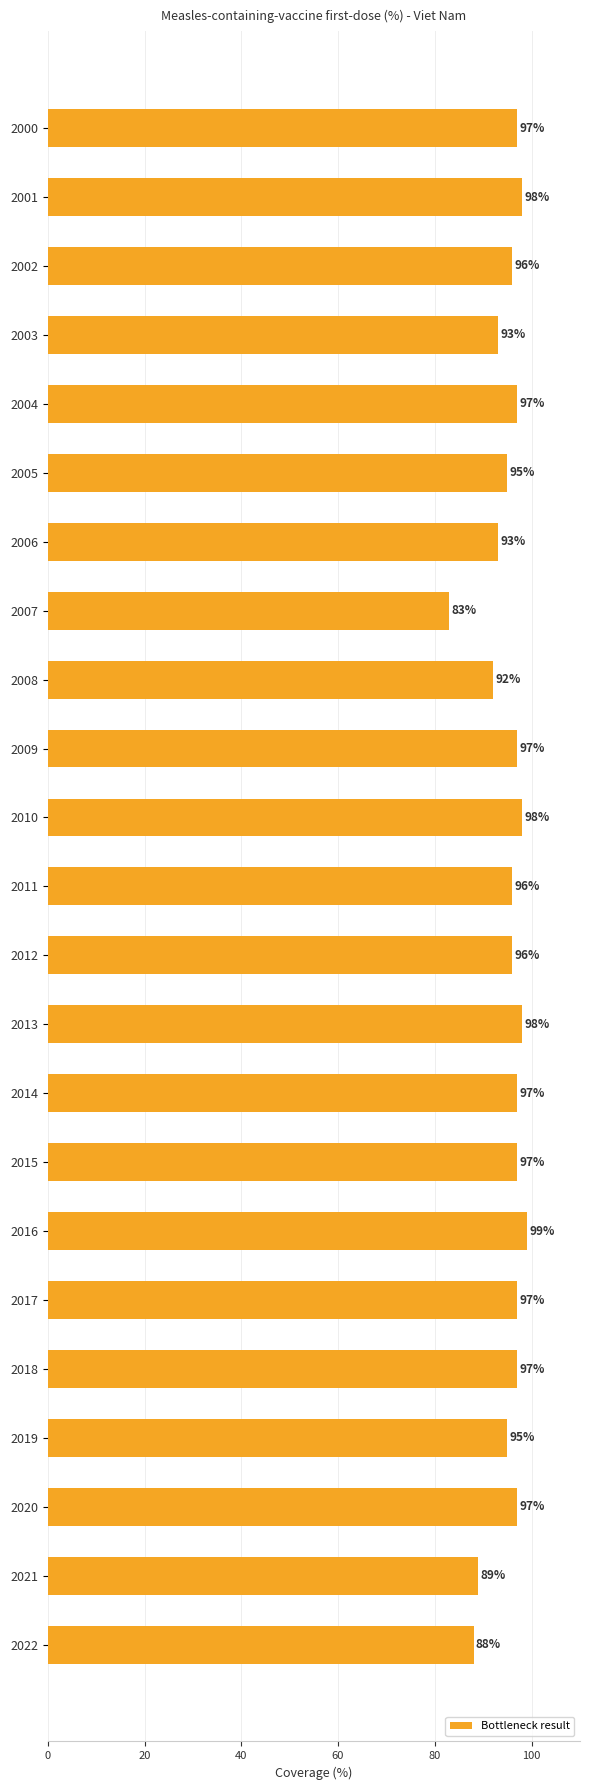

How many bars are there in total?

23